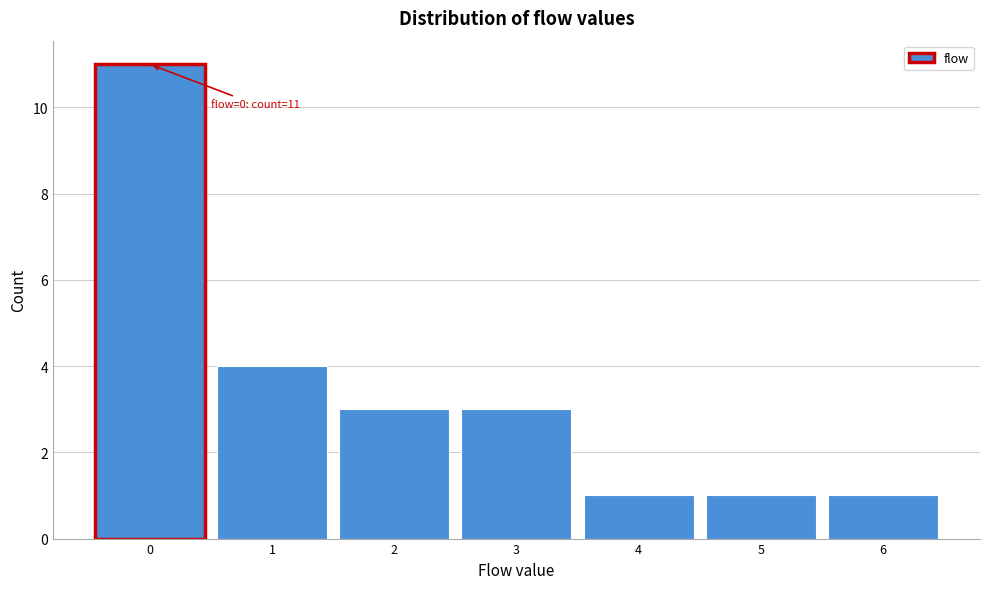

Reading left to right, list all the values displayed in this chart.

11	4	3	3	1	1	1